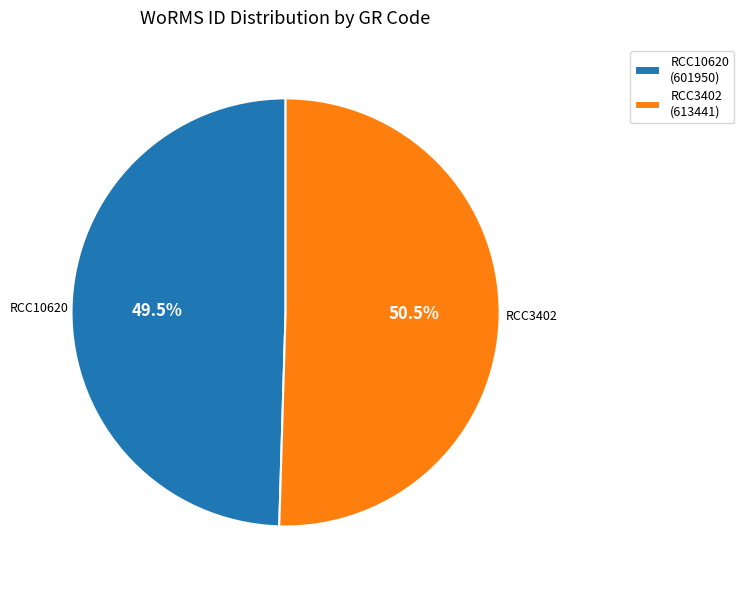

What is the smallest slice in the pie chart?

RCC10620